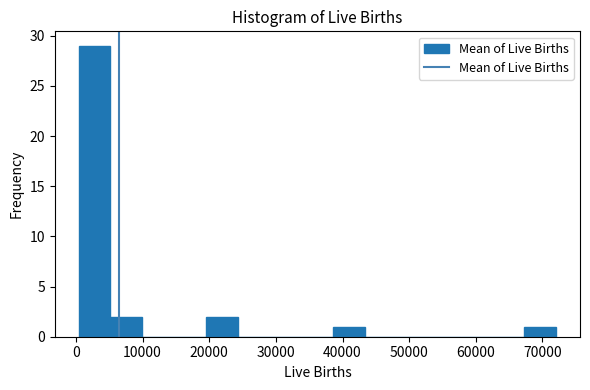

Reading left to right, list every bar in this chart as the range it spans on the x-axis followed by its height. Neither the bar edges nor the heights are printed on the chart, so give them approximately, as read against the axes.

0 to 5000: 29
5000 to 10000: 2
10000 to 15000: 0
15000 to 20000: 0
20000 to 24000: 2
24000 to 29000: 0
29000 to 34000: 0
34000 to 39000: 0
39000 to 43000: 1
43000 to 48000: 0
48000 to 53000: 0
53000 to 58000: 0
58000 to 63000: 0
63000 to 67000: 0
67000 to 72000: 1